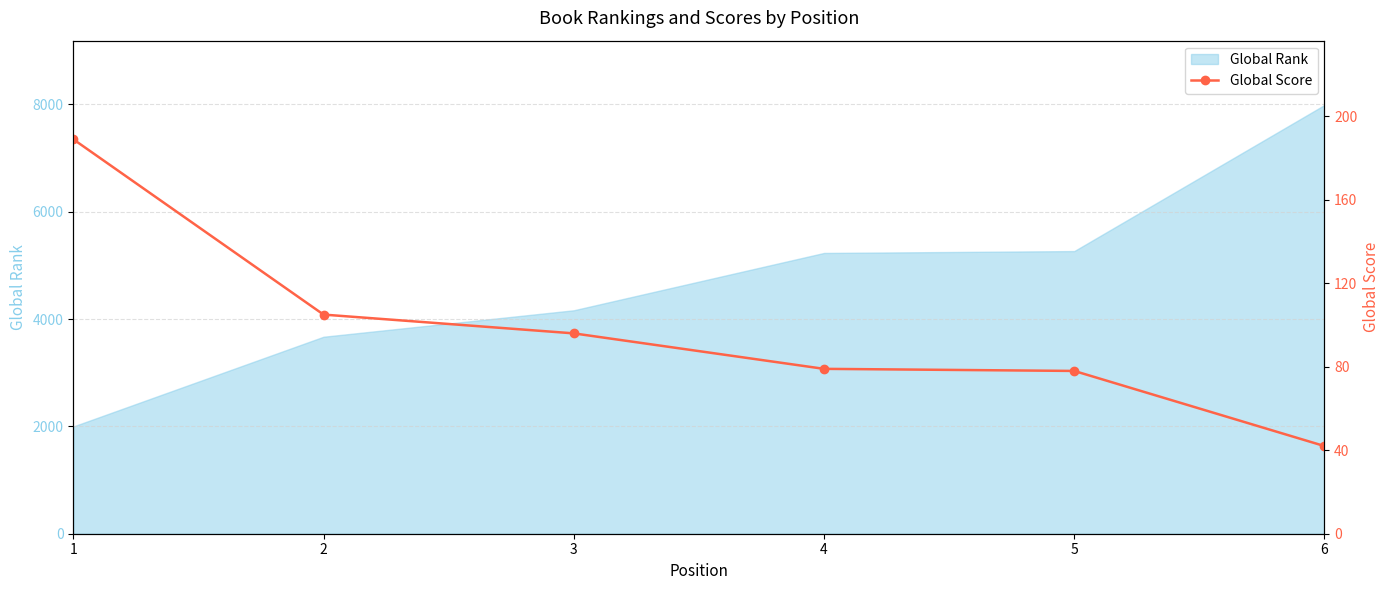

True or false: there are more than 2 points higher than both neighbors.

False